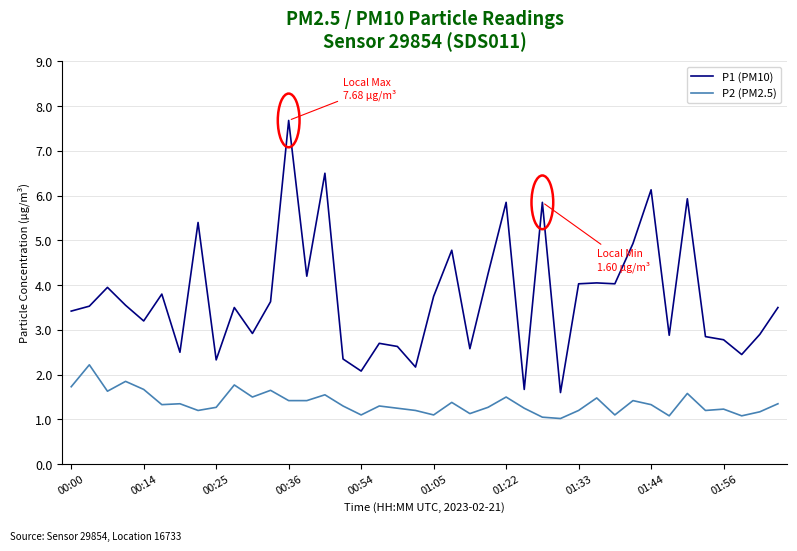

Which series has the largest total across all categories?

P1 (PM10)